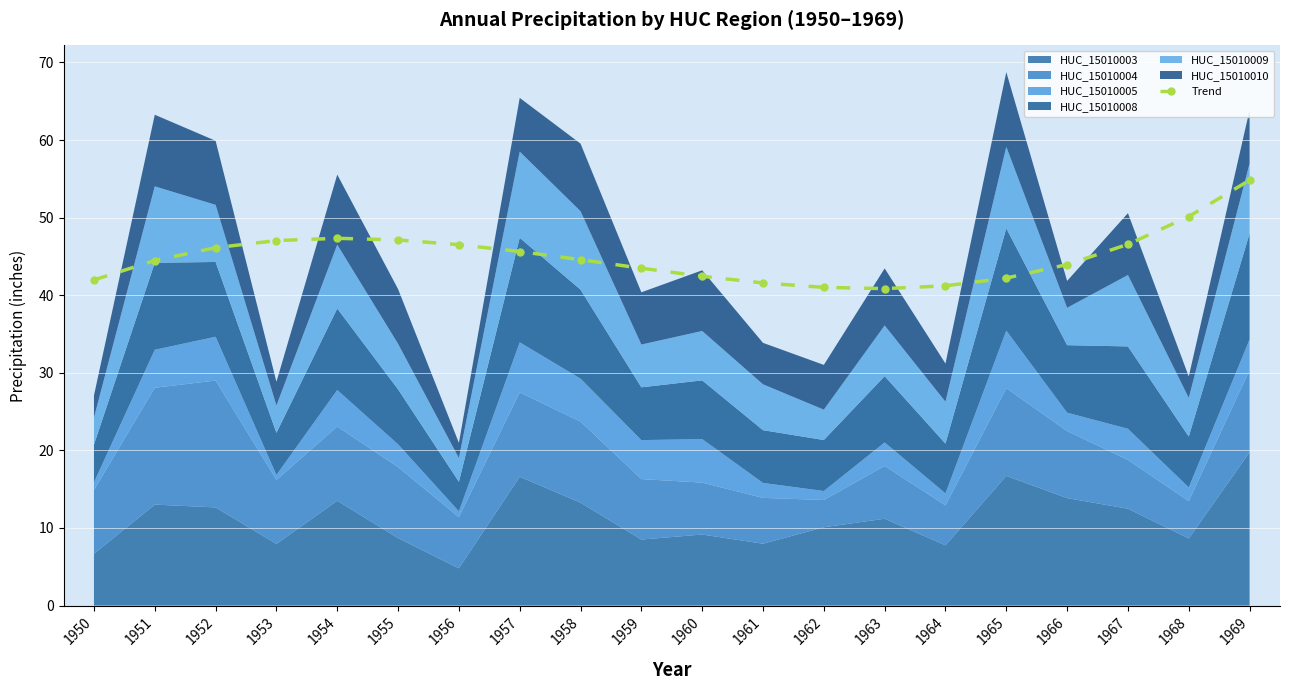

Which label corresponds to the smallest value in the chart?

1963